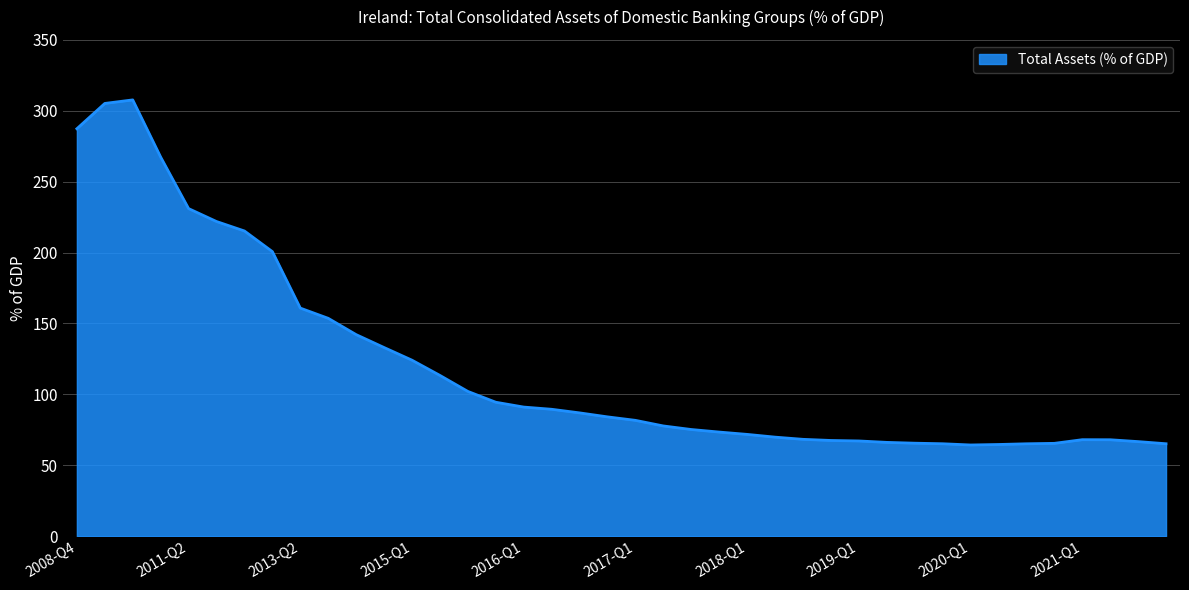

How many series are shown in this chart?

1